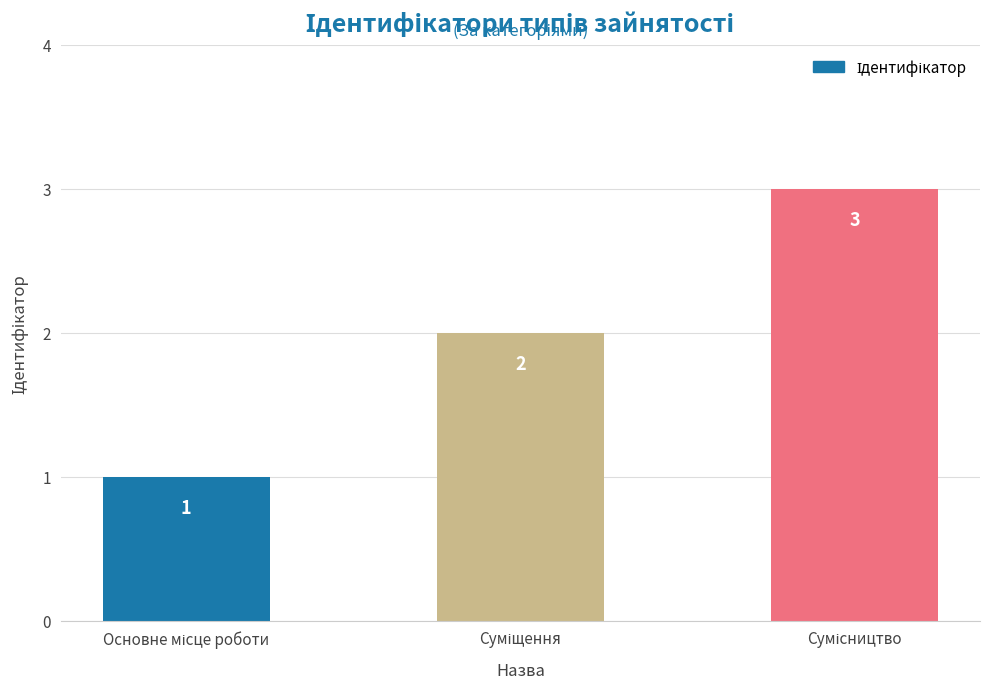

Does the chart contain any negative values?

No